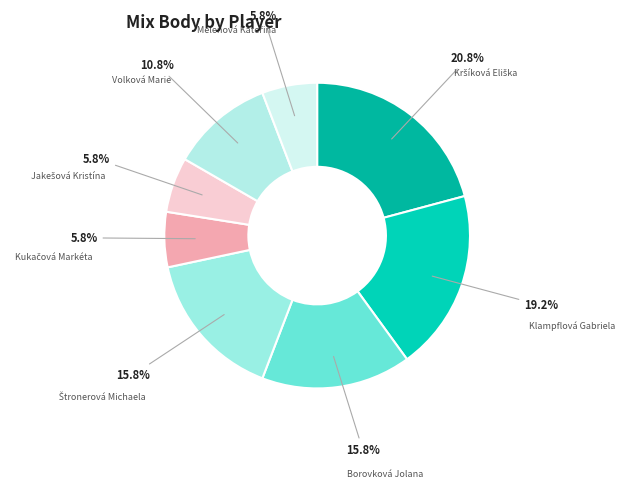

Between Klampflová Gabriela and Volková Marie, which is larger?

Klampflová Gabriela